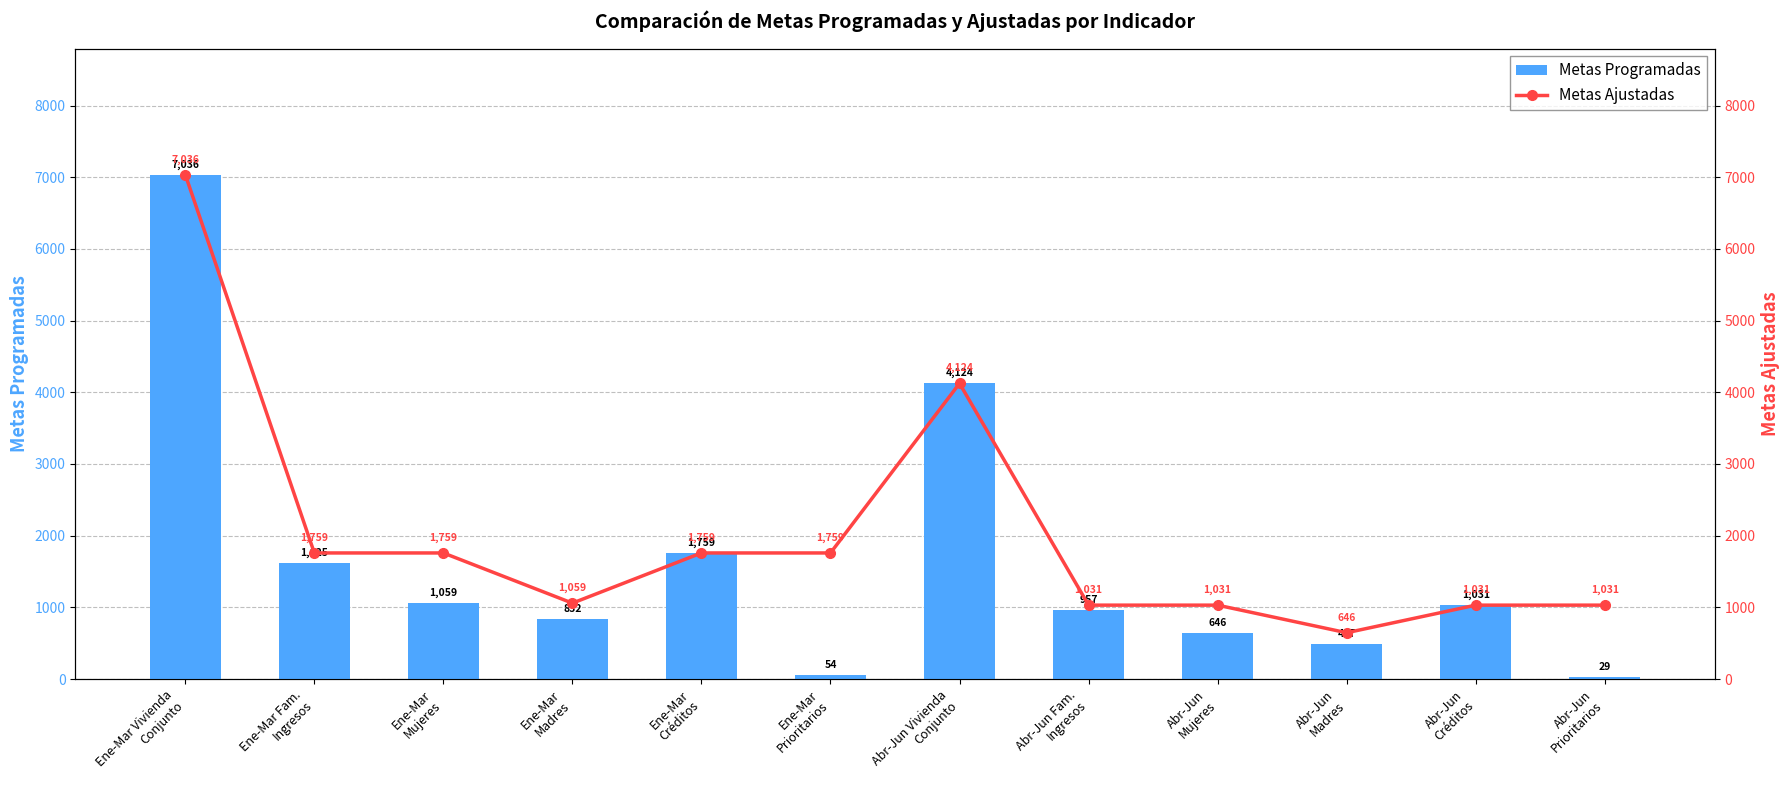

What is the smallest value displayed?

29